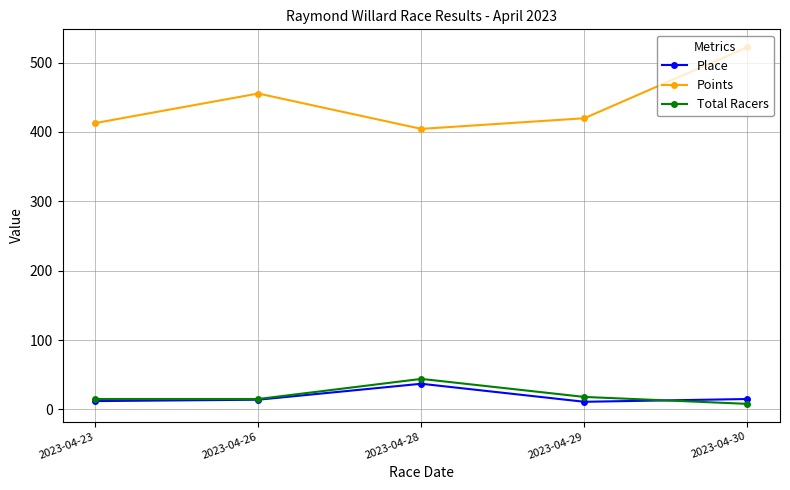

At how many categories does at least one series exceed 53?

5